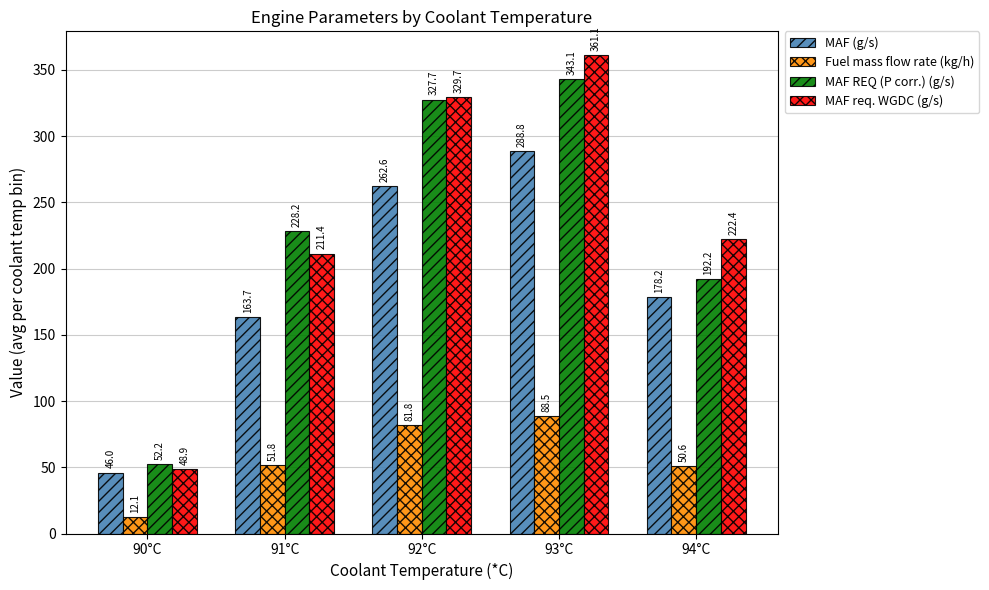

Count the number of data series in this chart.

4